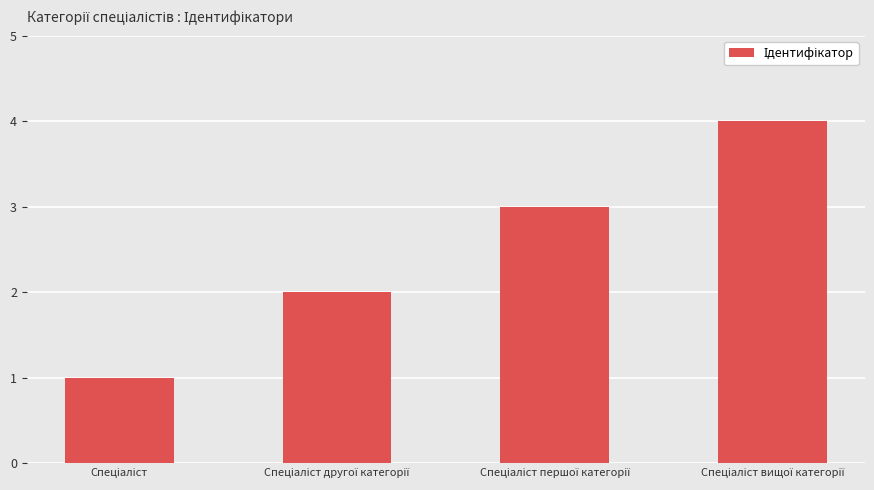

What is the sum of all values?

10